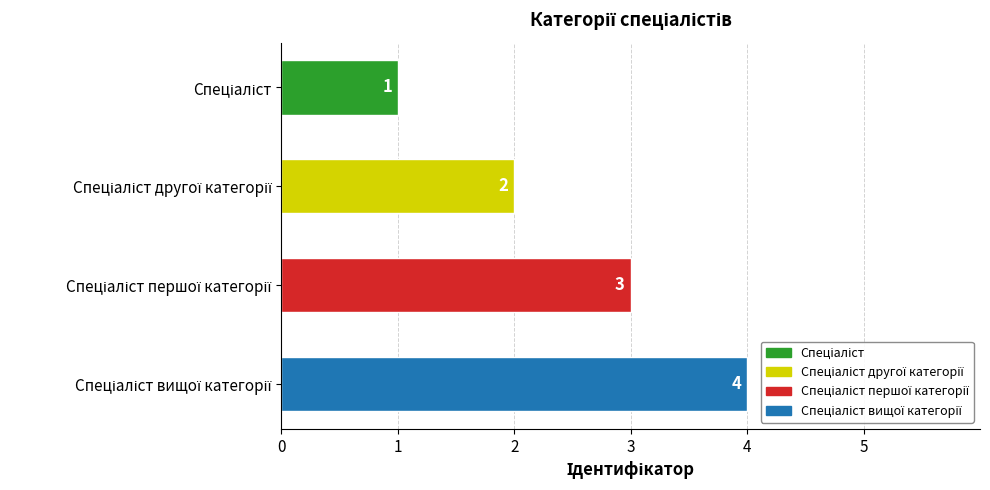

Which has a higher value, Спеціаліст першої категорії or Спеціаліст?

Спеціаліст першої категорії